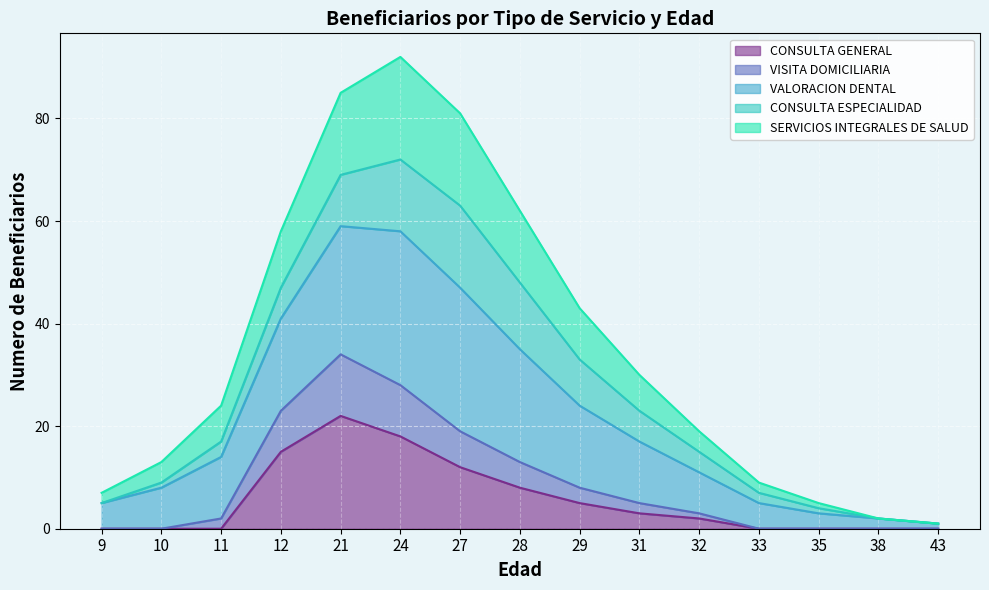

True or false: VALORACION DENTAL and SERVICIOS INTEGRALES DE SALUD cross at least once.

False